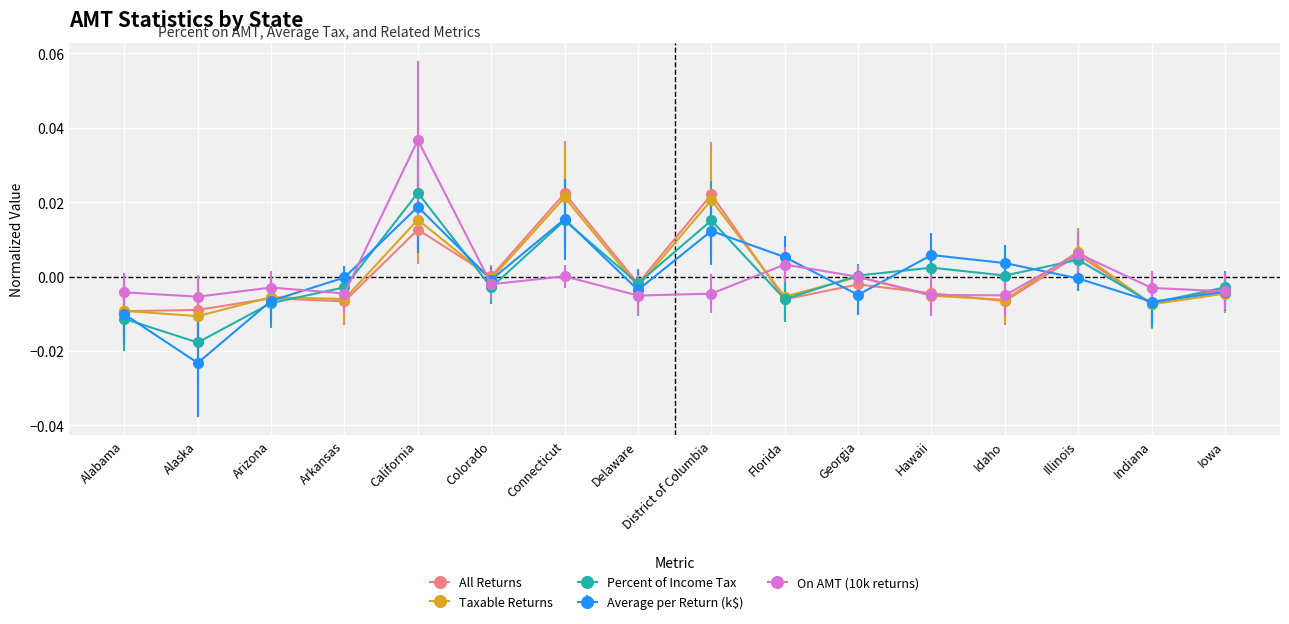

Which series has the largest range (max minus min)?

On AMT (10k returns)